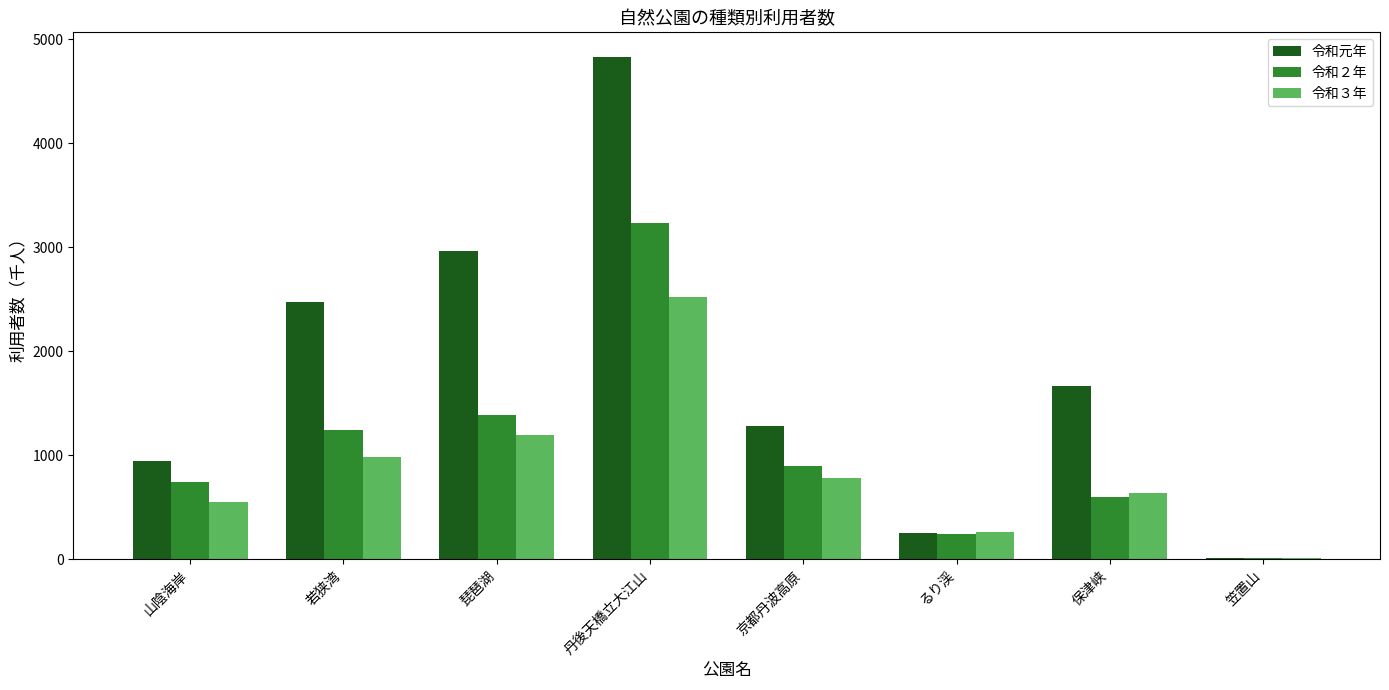

True or false: 令和元年 has a value of 948 at 山陰海岸.

True